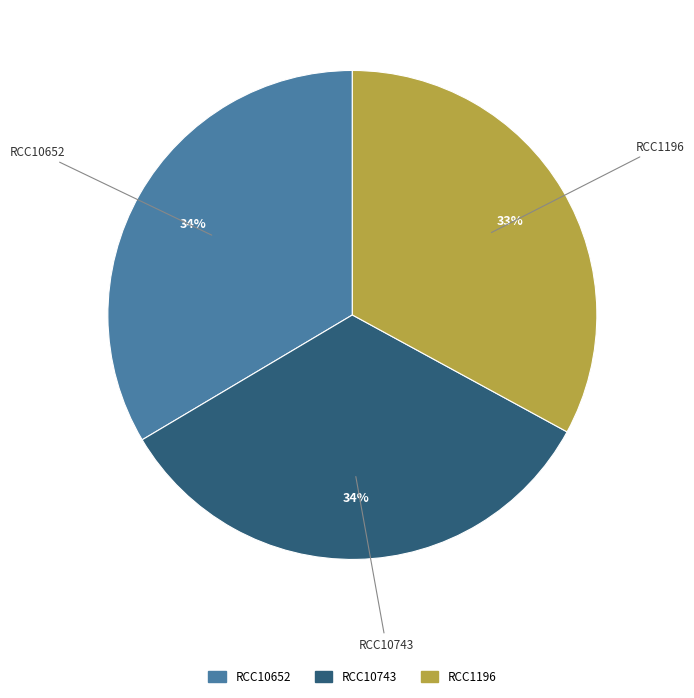

What percentage is the RCC10652 slice, to the nearest percent?

34%